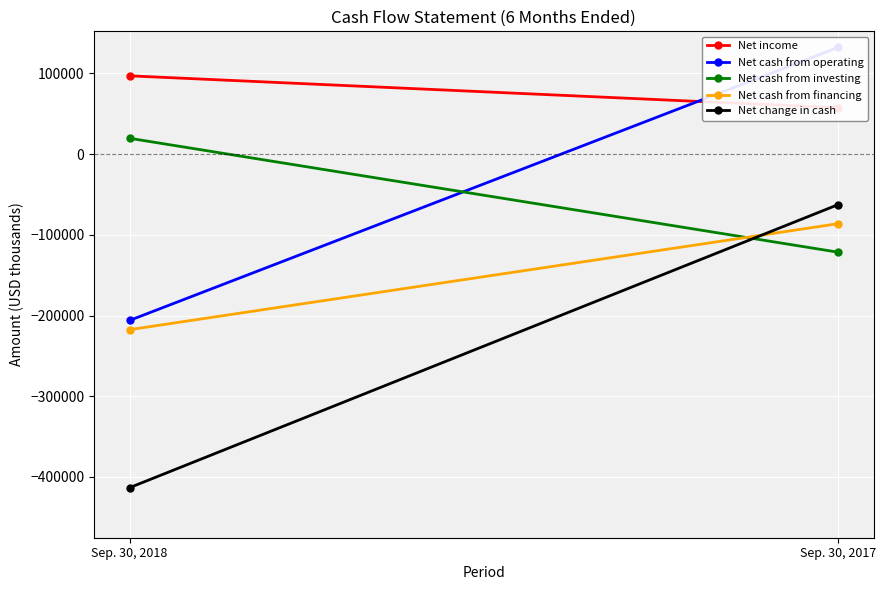

Reading right to left, list all the values displayed in this chart.

Net income: 57540	97060
Net cash from operating: 132352	-206035
Net cash from investing: -121475	19689
Net cash from financing: -86125	-217467
Net change in cash: -62487	-413277